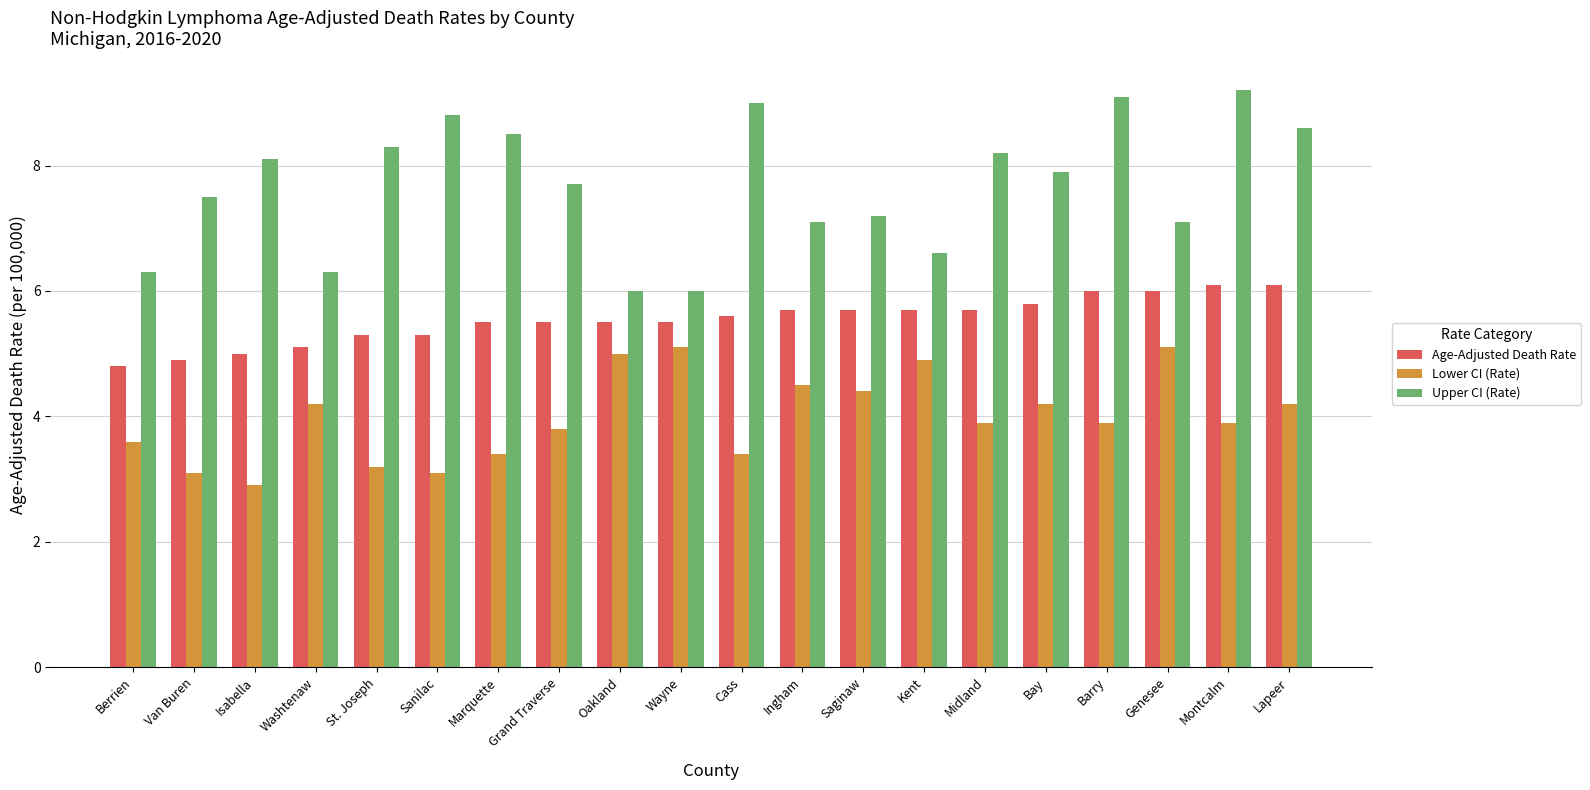

What is the greatest value displayed?

9.2